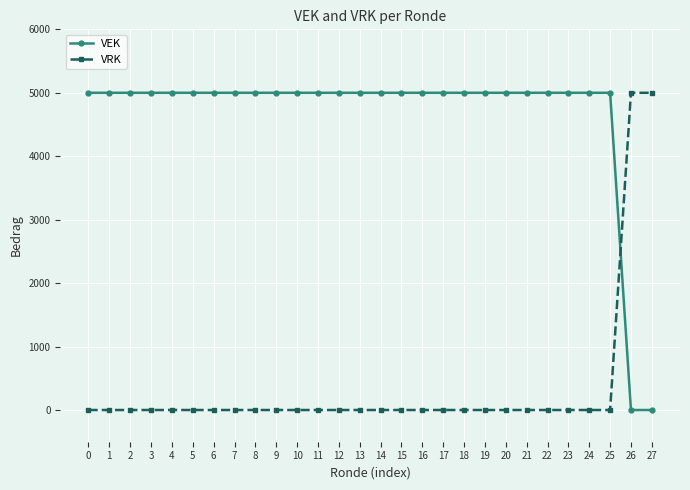

Rank the series by their average value, from highest to lowest.

VEK, VRK